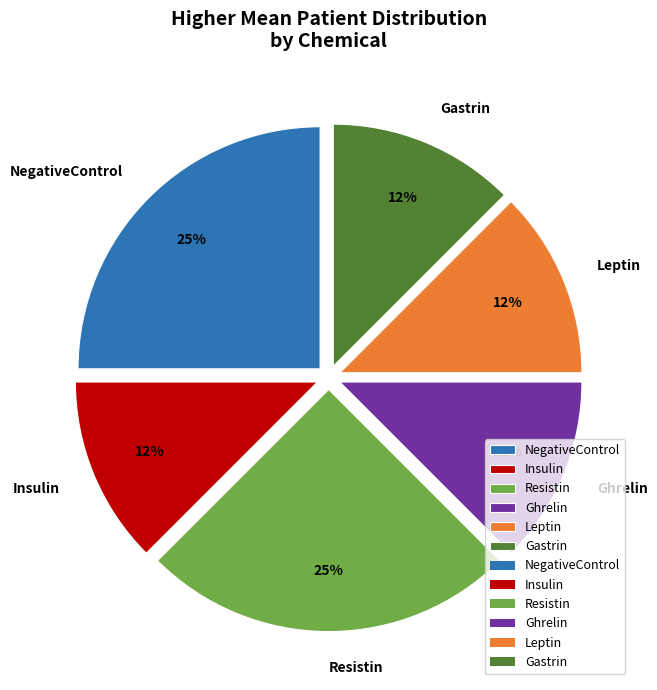

Is it true that Insulin is 26% of the pie?

False